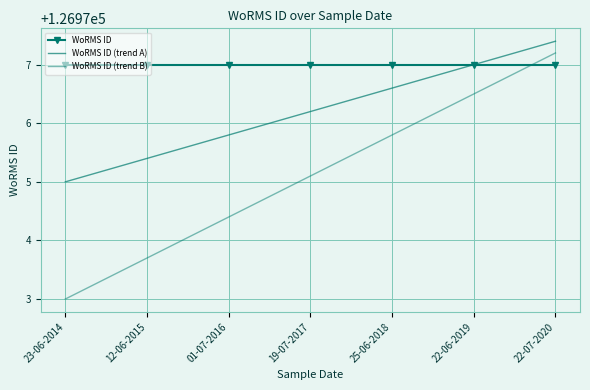

True or false: WoRMS ID (trend A) and WoRMS ID (trend B) cross at least once.

False